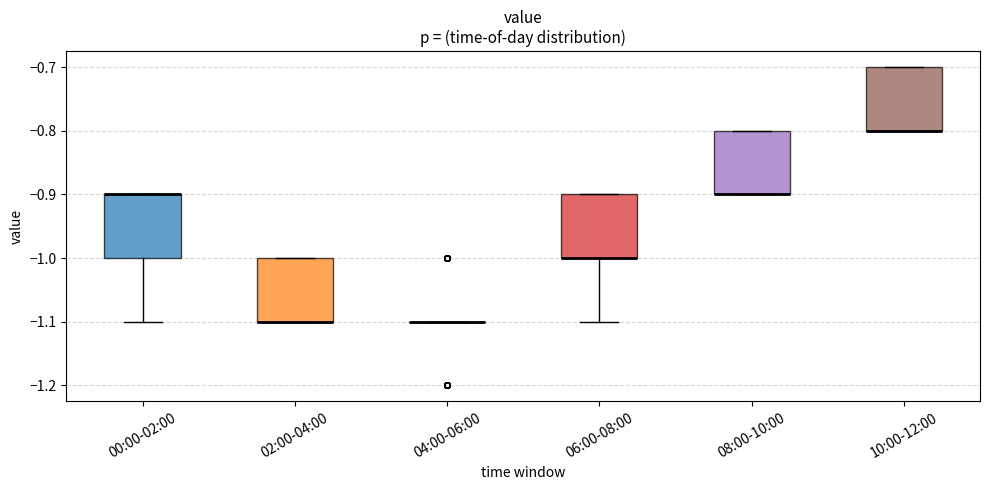

Reading left to right, read every box against the y-axis: the position of its median line, the range the box covers, and the ends of its whiskers. The values are not printed on the chart, so give them approximately, as read against the axis.

00:00-02:00: median -0.9 (drawn on the box's upper edge), box -1.0 to -0.9, whiskers -1.1 to -0.9
02:00-04:00: median -1.1 (drawn on the box's lower edge), box -1.1 to -1.0, whiskers -1.1 to -1.0
04:00-06:00: box collapsed to a line at -1.1, whiskers -1.1 to -1.1
06:00-08:00: median -1.0 (drawn on the box's lower edge), box -1.0 to -0.9, whiskers -1.1 to -0.9
08:00-10:00: median -0.9 (drawn on the box's lower edge), box -0.9 to -0.8, whiskers -0.9 to -0.8
10:00-12:00: median -0.8 (drawn on the box's lower edge), box -0.8 to -0.7, whiskers -0.8 to -0.7